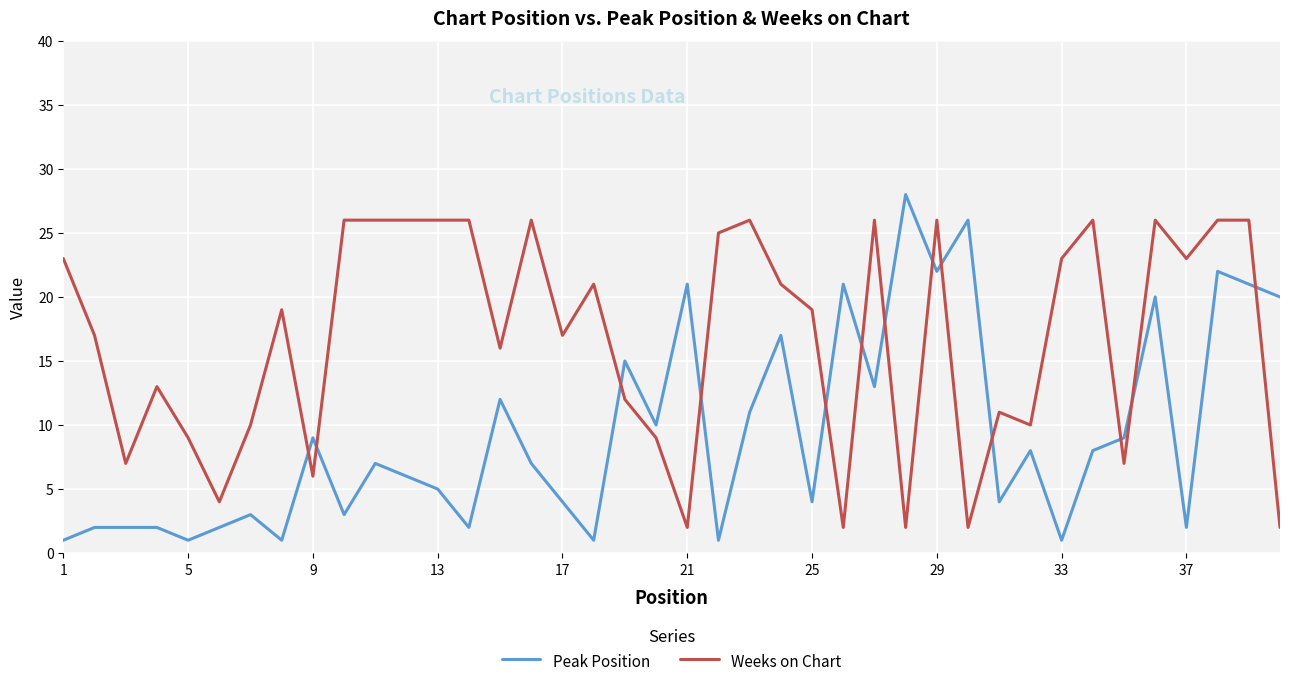

What is the minimum value shown in the chart?

1